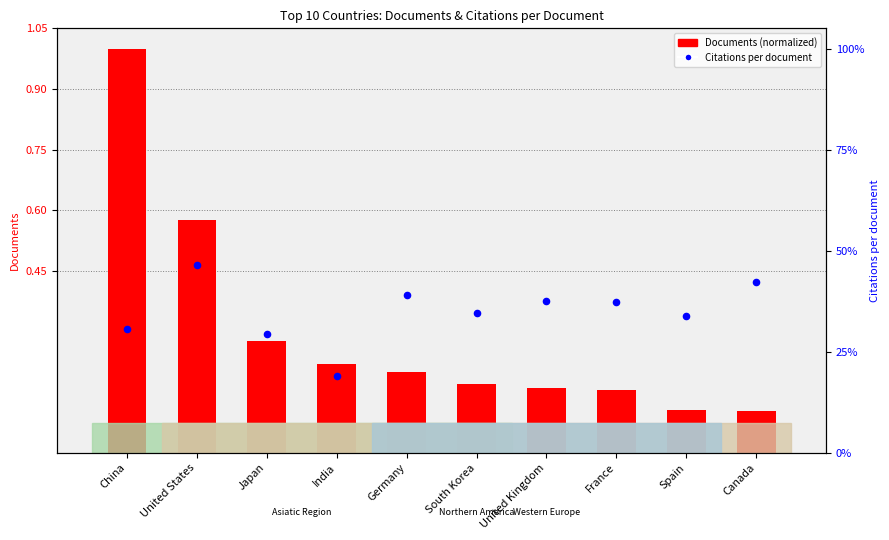

Which series has the largest total across all categories?

Citations per document (%)